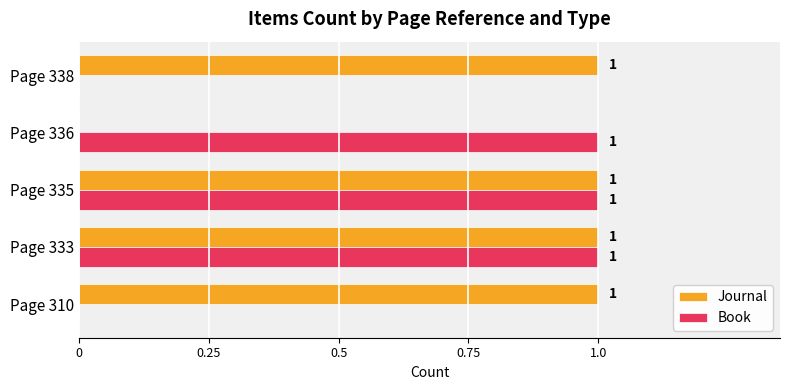

Where is Journal nearest to the value 0?

Page 336